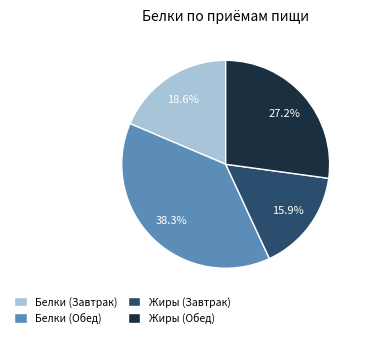

Rank the categories by value from lowest to highest.

Жиры (Завтрак), Белки (Завтрак), Жиры (Обед), Белки (Обед)